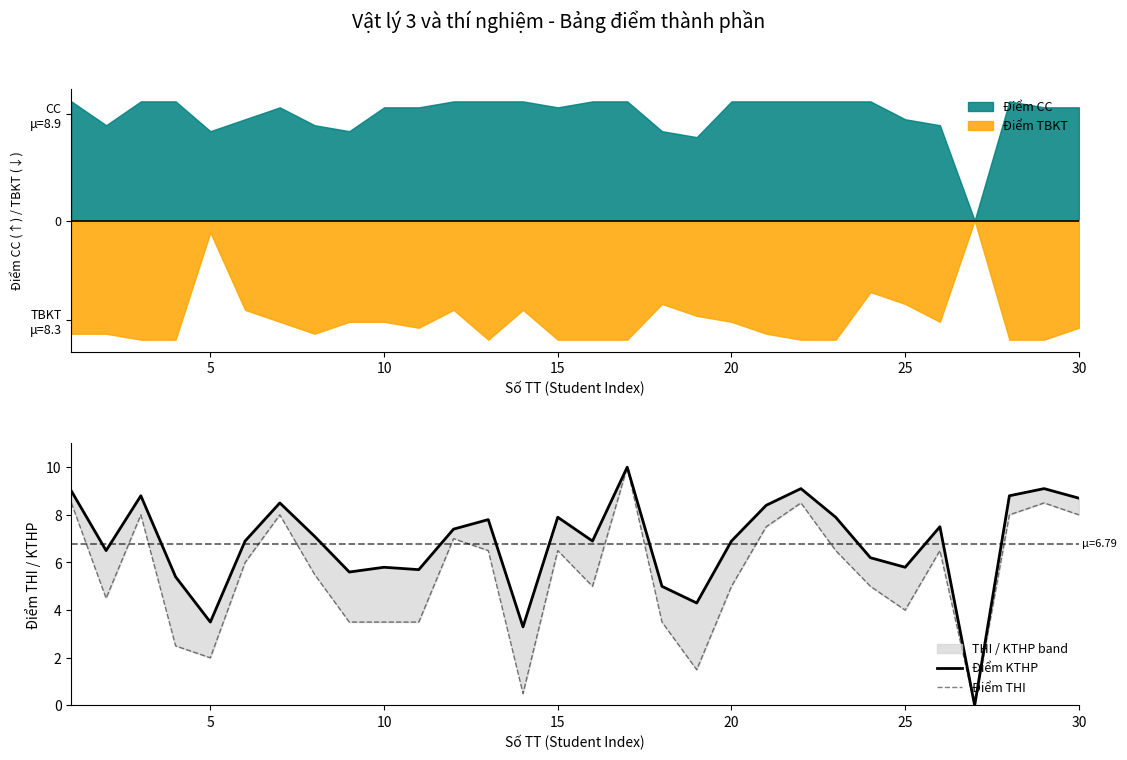

How many positive values does the Điểm THI series have?

29